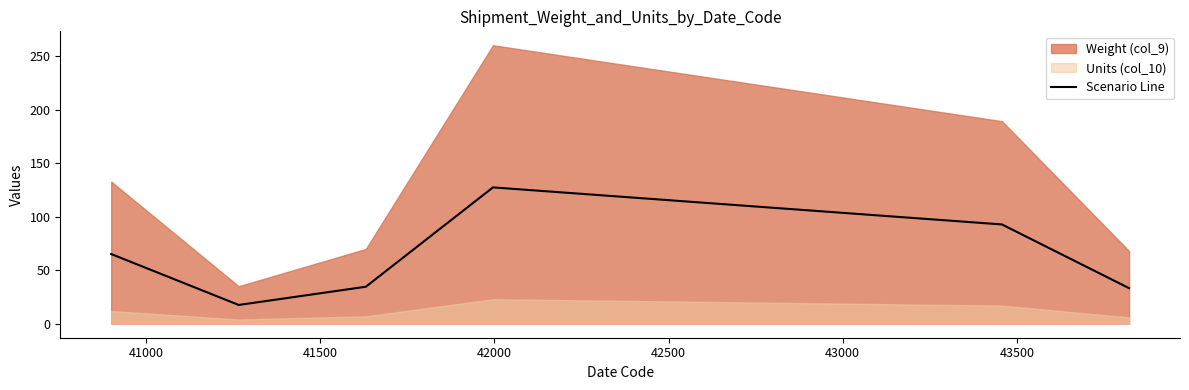

Where is the first local maximum?

42000